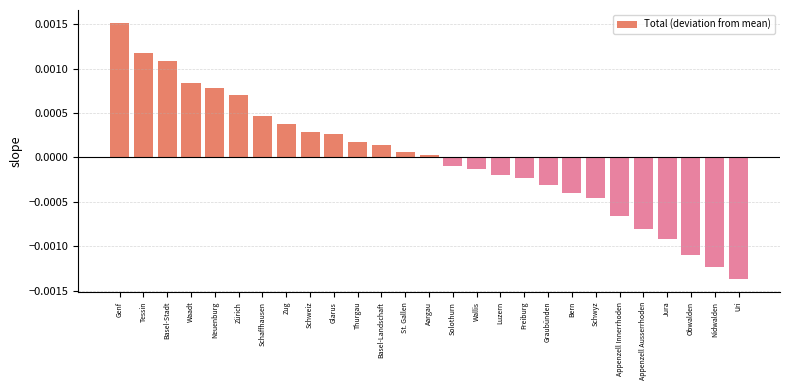

Which label corresponds to the largest value in the chart?

Genf